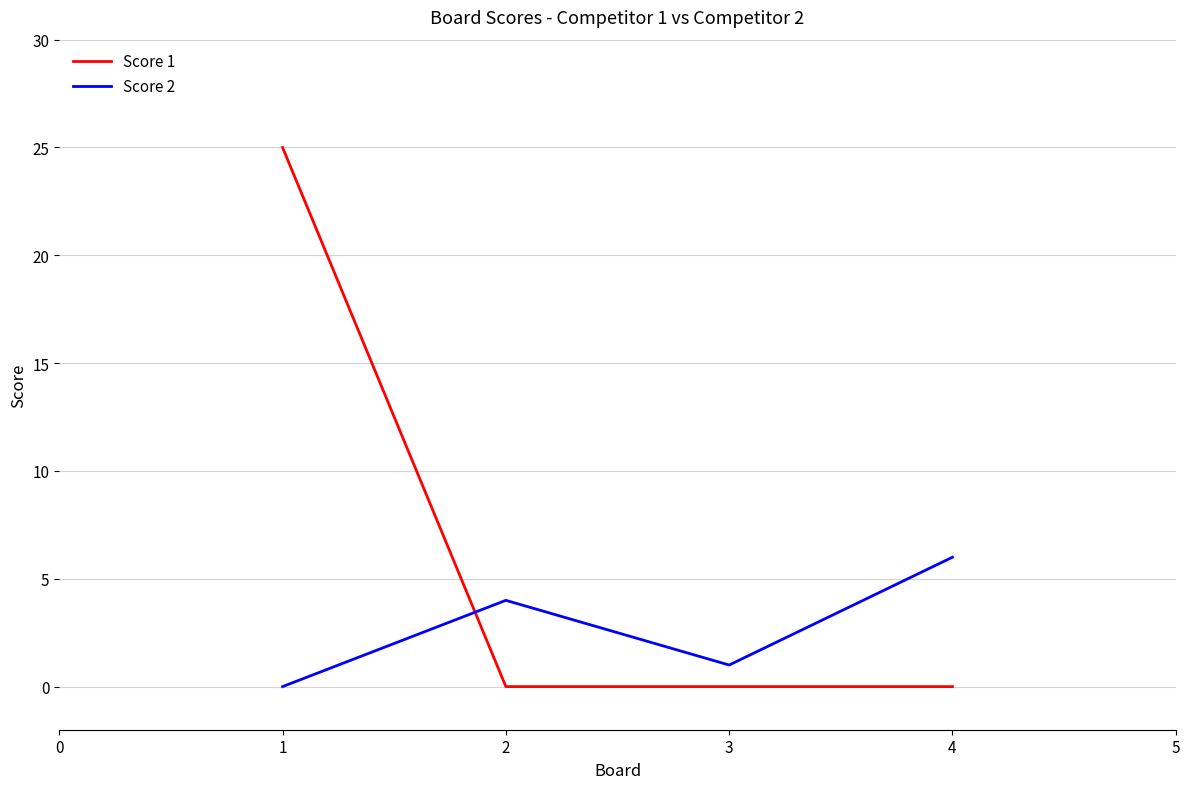

What is the maximum value for Score 1?

25